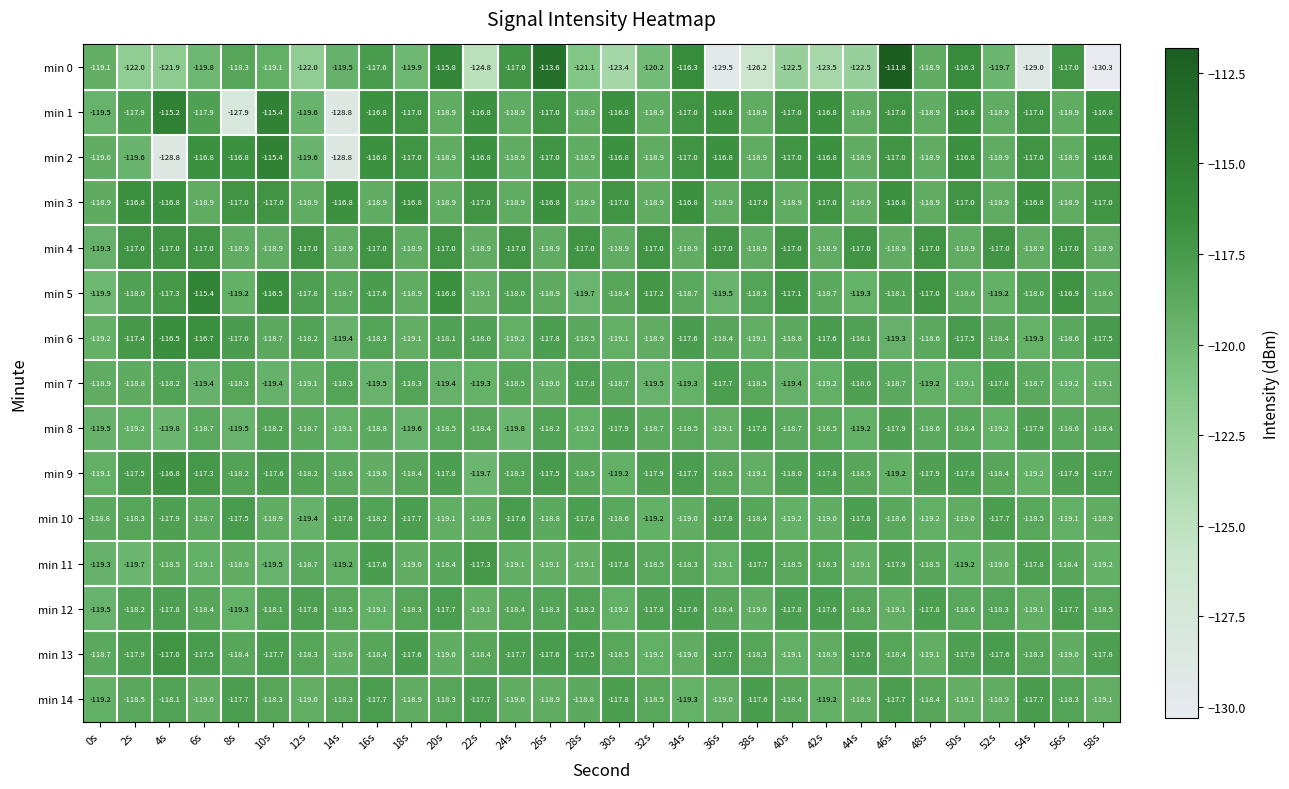

How many values in the min 8 series are below -118?

26